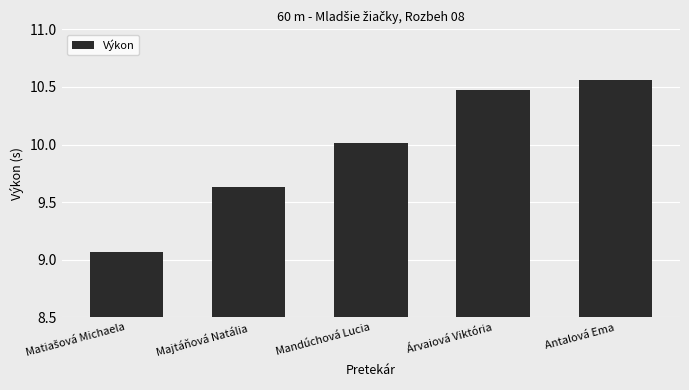

Does the chart contain any negative values?

No